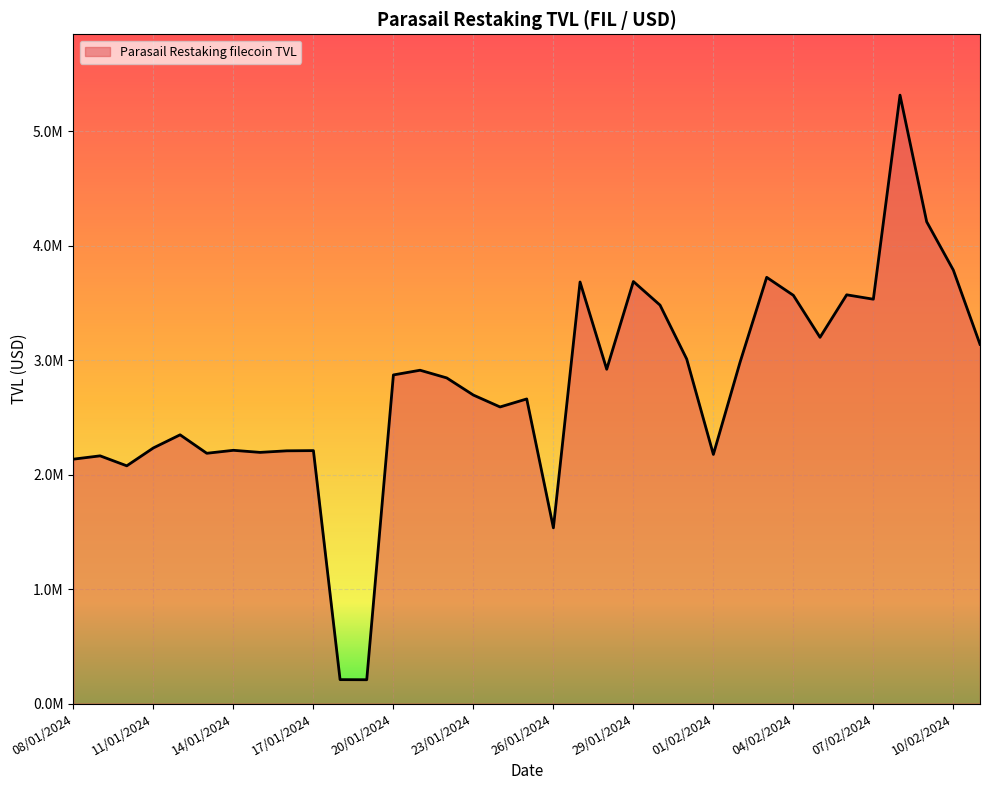

Where is the first local minimum?

10/01/2024